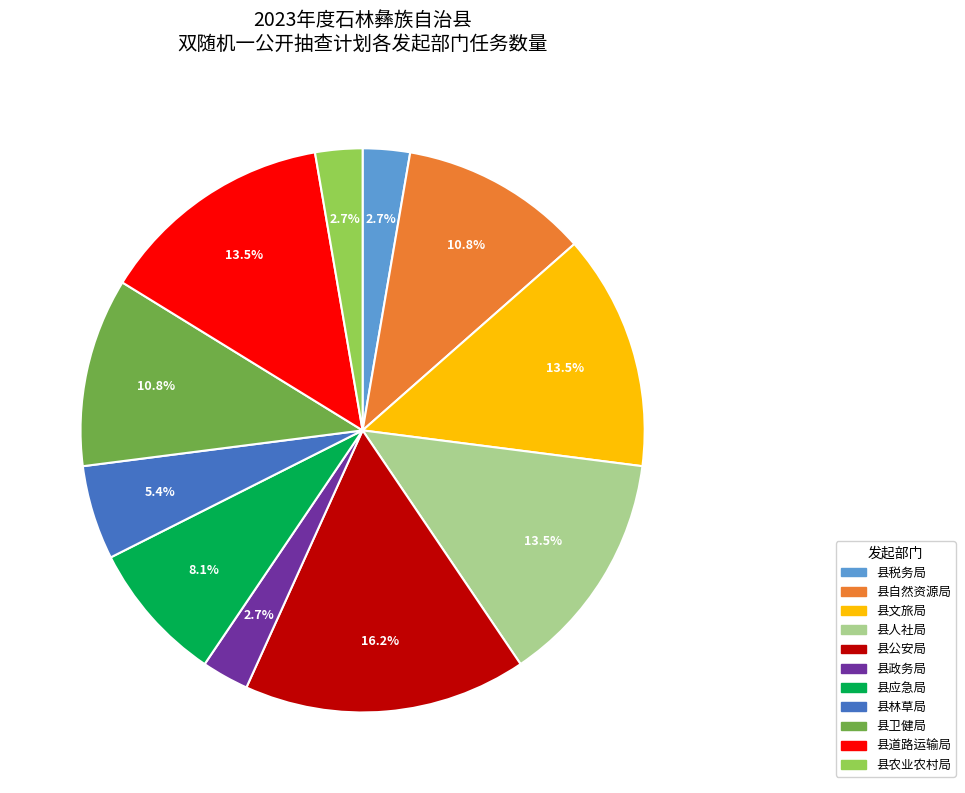

Count the number of slices in the pie.

11